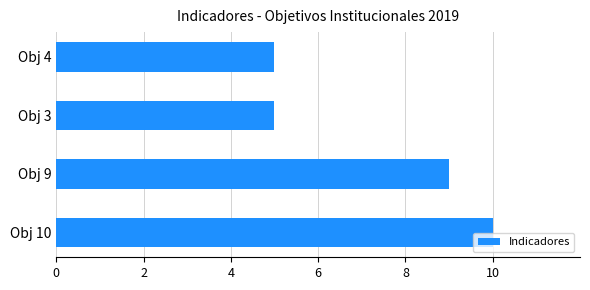

What is the average value?

7